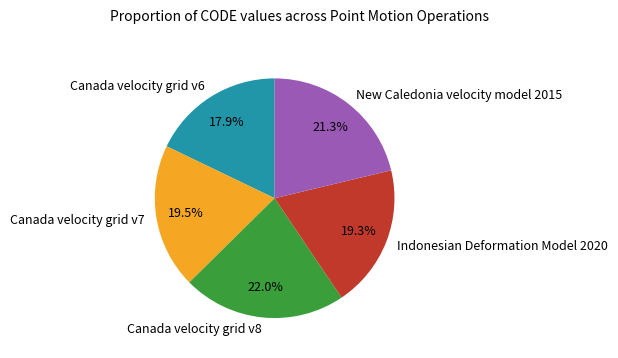

Which category has the biggest portion of the pie?

Canada velocity grid v8